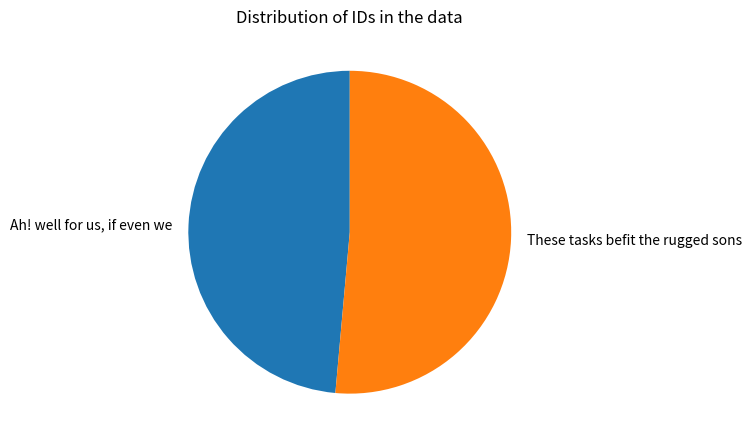

Which category accounts for the majority?

These tasks befit the rugged sons